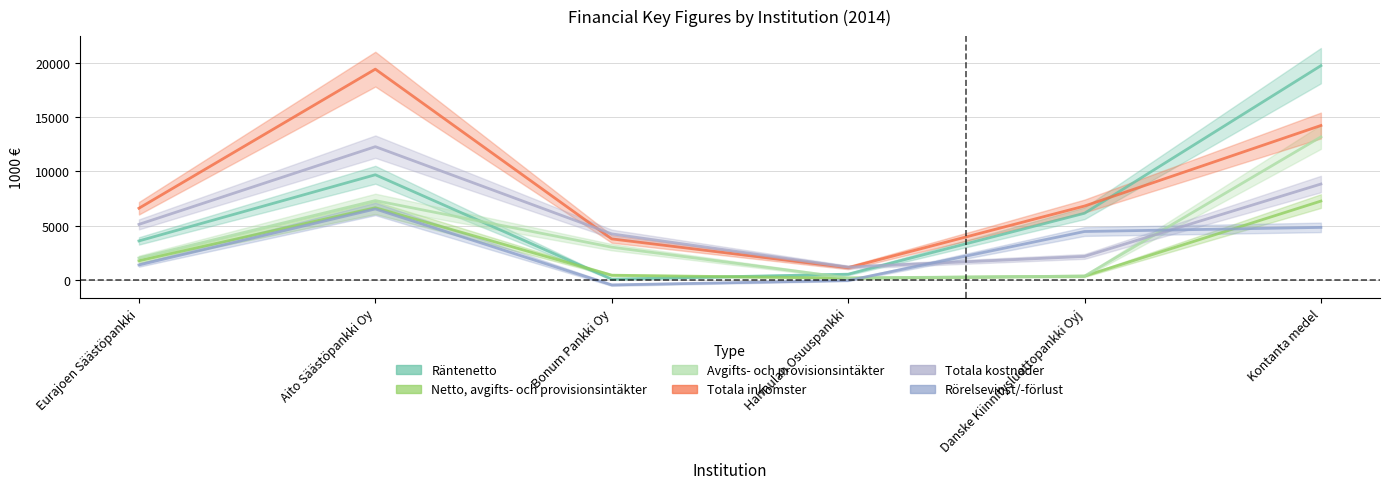

The Totala kostnader series shows 658.0 at Danske Kiinnitysluottopankki Oyj. True or false?

False